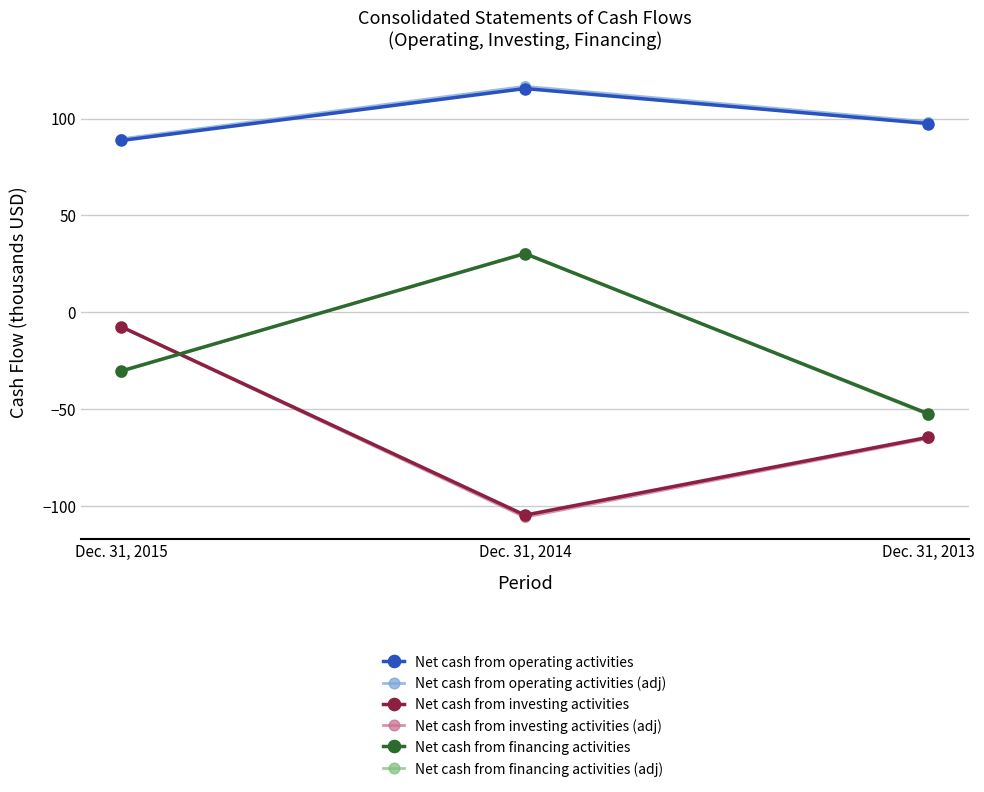

What is the sum of the Net cash from investing activities (adj) values at Dec. 31, 2015 and Dec. 31, 2014?

-113.5